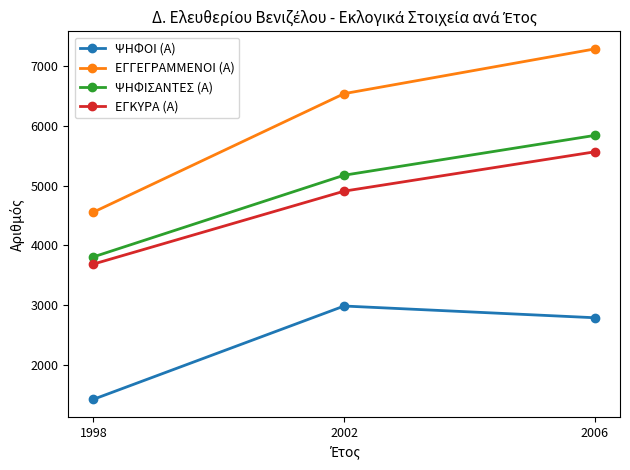

Where is ΕΓΚΥΡΑ (Α) nearest to the value 4626?

2002